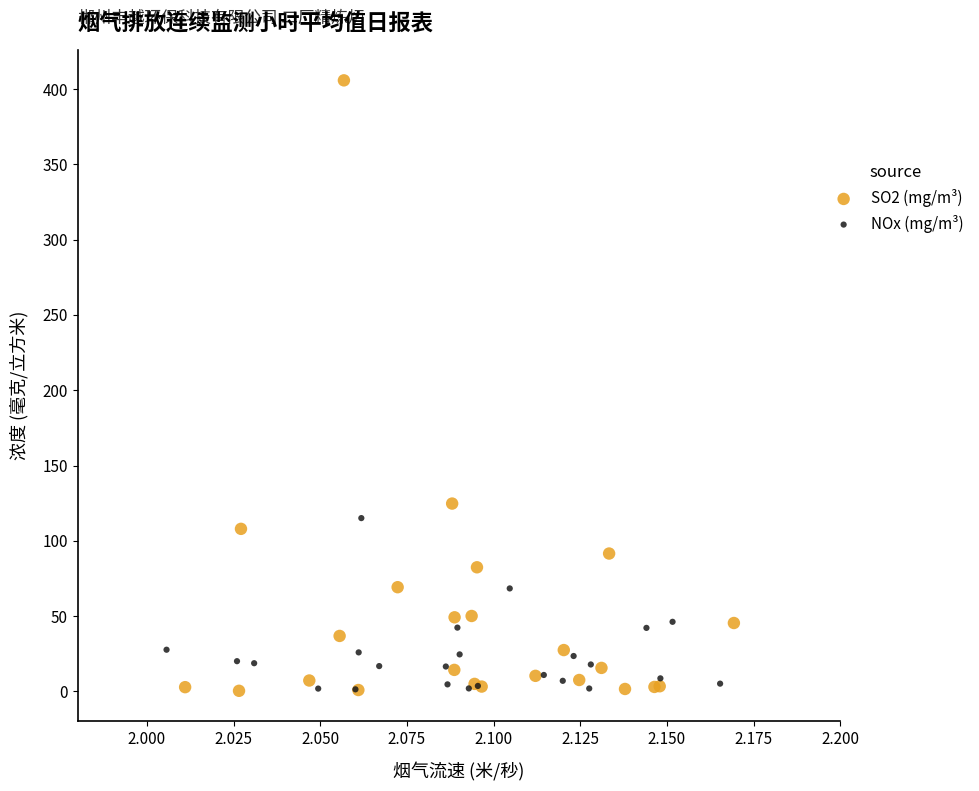

Which series reaches the maximum Y coordinate?

SO2 (mg/m³)